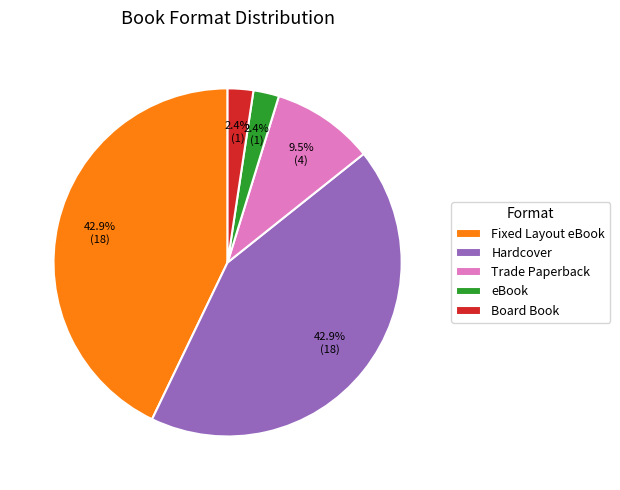

Does Hardcover account for over 50% of the chart?

No